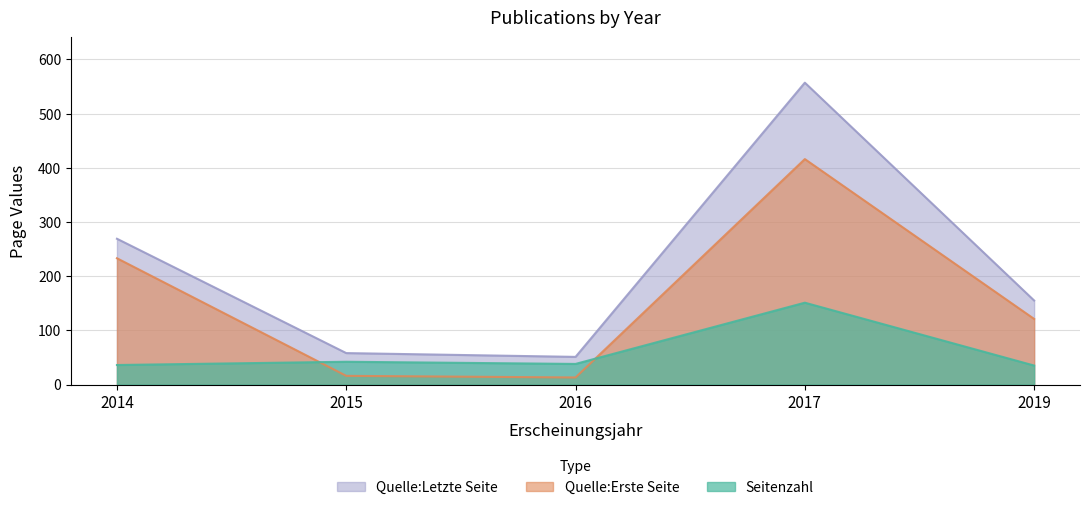

What value does the Quelle:Letzte Seite series have at 2017?

557